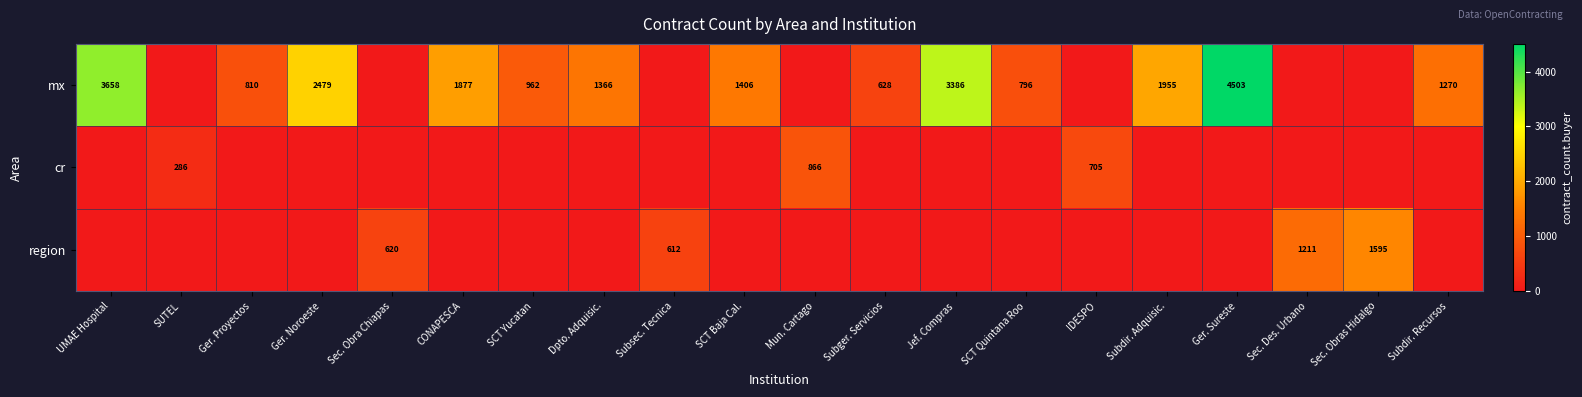

What is the sum of the mx values at Subdir. Recursos and Ger. Noroeste?

3749